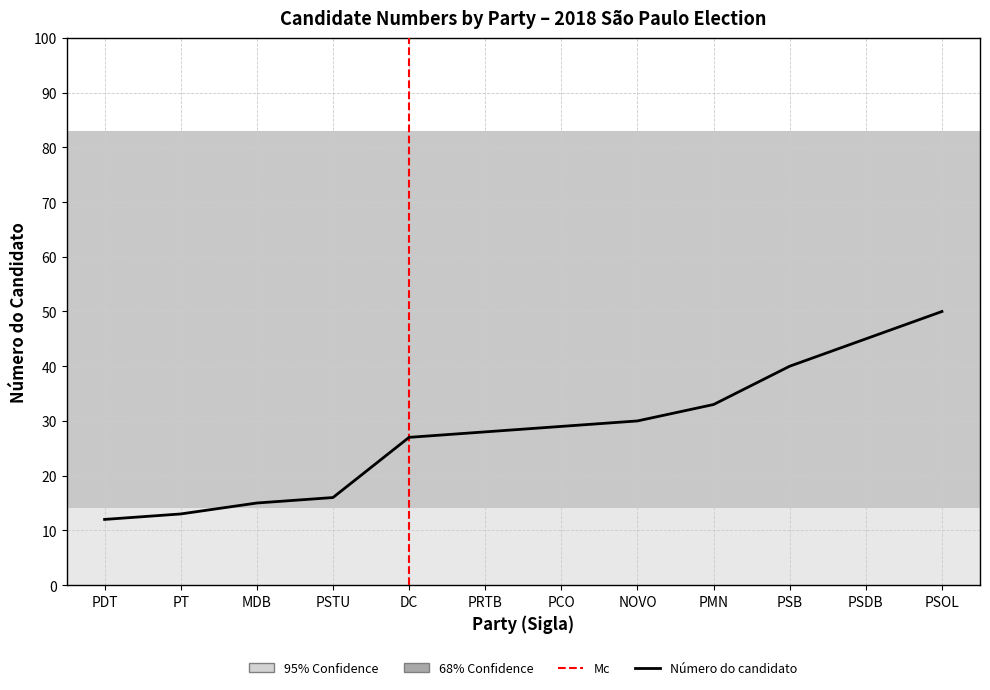

Reading left to right, extract all data points from this chart.

PDT=12	PT=13	MDB=15	PSTU=16	DC=27	PRTB=28	PCO=29	NOVO=30	PMN=33	PSB=40	PSDB=45	PSOL=50